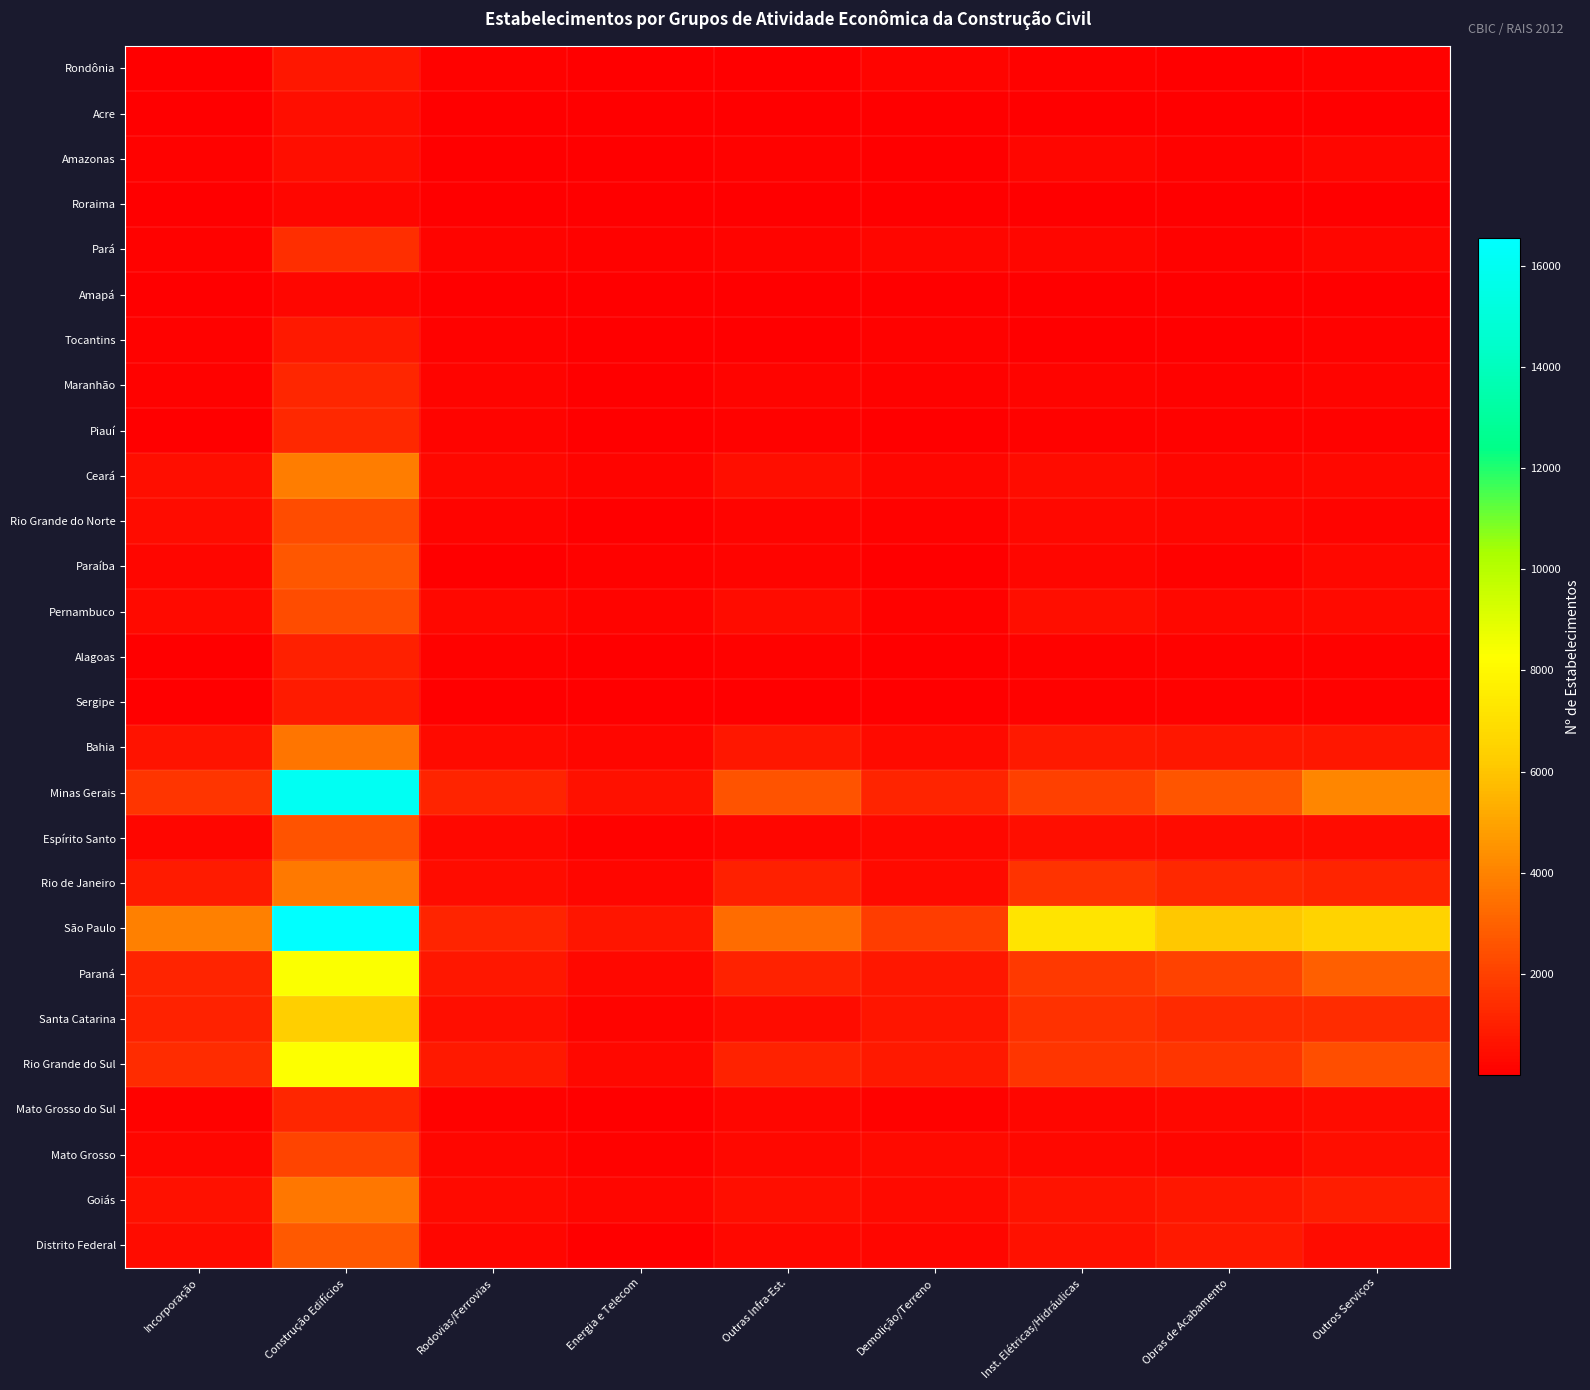

Reading left to right, list all the values displayed in this chart.

Rondônia: Incorporação=45	Construção Edifícios=743	Rodovias/Ferrovias=102	Energia e Telecom=56	Outras Infra-Est.=53	Demolição/Terreno=163	Inst. Elétricas/Hidráulicas=129	Obras de Acabamento=55	Outros Serviços=130
Acre: Incorporação=10	Construção Edifícios=470	Rodovias/Ferrovias=17	Energia e Telecom=14	Outras Infra-Est.=28	Demolição/Terreno=40	Inst. Elétricas/Hidráulicas=27	Obras de Acabamento=7	Outros Serviços=32
Amazonas: Incorporação=82	Construção Edifícios=494	Rodovias/Ferrovias=35	Energia e Telecom=31	Outras Infra-Est.=69	Demolição/Terreno=49	Inst. Elétricas/Hidráulicas=212	Obras de Acabamento=122	Outros Serviços=243
Roraima: Incorporação=8	Construção Edifícios=198	Rodovias/Ferrovias=7	Energia e Telecom=6	Outras Infra-Est.=21	Demolição/Terreno=15	Inst. Elétricas/Hidráulicas=31	Obras de Acabamento=2	Outros Serviços=12
Pará: Incorporação=124	Construção Edifícios=1450	Rodovias/Ferrovias=173	Energia e Telecom=87	Outras Infra-Est.=195	Demolição/Terreno=240	Inst. Elétricas/Hidráulicas=222	Obras de Acabamento=103	Outros Serviços=200
Amapá: Incorporação=8	Construção Edifícios=201	Rodovias/Ferrovias=18	Energia e Telecom=17	Outras Infra-Est.=7	Demolição/Terreno=12	Inst. Elétricas/Hidráulicas=25	Obras de Acabamento=10	Outros Serviços=29
Tocantins: Incorporação=67	Construção Edifícios=794	Rodovias/Ferrovias=113	Energia e Telecom=65	Outras Infra-Est.=29	Demolição/Terreno=70	Inst. Elétricas/Hidráulicas=52	Obras de Acabamento=33	Outros Serviços=101
Maranhão: Incorporação=73	Construção Edifícios=1183	Rodovias/Ferrovias=134	Energia e Telecom=56	Outras Infra-Est.=144	Demolição/Terreno=99	Inst. Elétricas/Hidráulicas=141	Obras de Acabamento=87	Outros Serviços=162
Piauí: Incorporação=58	Construção Edifícios=1231	Rodovias/Ferrovias=160	Energia e Telecom=50	Outras Infra-Est.=123	Demolição/Terreno=25	Inst. Elétricas/Hidráulicas=81	Obras de Acabamento=76	Outros Serviços=85
Ceará: Incorporação=479	Construção Edifícios=3818	Rodovias/Ferrovias=307	Energia e Telecom=194	Outras Infra-Est.=488	Demolição/Terreno=224	Inst. Elétricas/Hidráulicas=438	Obras de Acabamento=249	Outros Serviços=276
Rio Grande do Norte: Incorporação=444	Construção Edifícios=2327	Rodovias/Ferrovias=144	Energia e Telecom=43	Outras Infra-Est.=168	Demolição/Terreno=87	Inst. Elétricas/Hidráulicas=269	Obras de Acabamento=203	Outros Serviços=174
Paraíba: Incorporação=232	Construção Edifícios=2694	Rodovias/Ferrovias=56	Energia e Telecom=70	Outras Infra-Est.=169	Demolição/Terreno=60	Inst. Elétricas/Hidráulicas=203	Obras de Acabamento=86	Outros Serviços=265
Pernambuco: Incorporação=366	Construção Edifícios=2357	Rodovias/Ferrovias=275	Energia e Telecom=179	Outras Infra-Est.=399	Demolição/Terreno=124	Inst. Elétricas/Hidráulicas=483	Obras de Acabamento=301	Outros Serviços=383
Alagoas: Incorporação=52	Construção Edifícios=983	Rodovias/Ferrovias=69	Energia e Telecom=46	Outras Infra-Est.=98	Demolição/Terreno=48	Inst. Elétricas/Hidráulicas=121	Obras de Acabamento=113	Outros Serviços=122
Sergipe: Incorporação=53	Construção Edifícios=903	Rodovias/Ferrovias=32	Energia e Telecom=35	Outras Infra-Est.=48	Demolição/Terreno=44	Inst. Elétricas/Hidráulicas=102	Obras de Acabamento=102	Outros Serviços=89
Bahia: Incorporação=632	Construção Edifícios=3595	Rodovias/Ferrovias=355	Energia e Telecom=242	Outras Infra-Est.=730	Demolição/Terreno=374	Inst. Elétricas/Hidráulicas=798	Obras de Acabamento=755	Outros Serviços=758
Minas Gerais: Incorporação=1632	Construção Edifícios=16040	Rodovias/Ferrovias=1159	Energia e Telecom=570	Outras Infra-Est.=2555	Demolição/Terreno=1155	Inst. Elétricas/Hidráulicas=1991	Obras de Acabamento=2593	Outros Serviços=4127
Espírito Santo: Incorporação=250	Construção Edifícios=2531	Rodovias/Ferrovias=268	Energia e Telecom=79	Outras Infra-Est.=247	Demolição/Terreno=270	Inst. Elétricas/Hidráulicas=466	Obras de Acabamento=431	Outros Serviços=403
Rio de Janeiro: Incorporação=894	Construção Edifícios=3702	Rodovias/Ferrovias=418	Energia e Telecom=223	Outras Infra-Est.=1027	Demolição/Terreno=387	Inst. Elétricas/Hidráulicas=1560	Obras de Acabamento=1257	Outros Serviços=1150
São Paulo: Incorporação=3924	Construção Edifícios=16534	Rodovias/Ferrovias=1115	Energia e Telecom=705	Outras Infra-Est.=3303	Demolição/Terreno=1890	Inst. Elétricas/Hidráulicas=7200	Obras de Acabamento=6103	Outros Serviços=6516
Paraná: Incorporação=1124	Construção Edifícios=8342	Rodovias/Ferrovias=719	Energia e Telecom=268	Outras Infra-Est.=1068	Demolição/Terreno=734	Inst. Elétricas/Hidráulicas=1746	Obras de Acabamento=2030	Outros Serviços=2916
Santa Catarina: Incorporação=1077	Construção Edifícios=6386	Rodovias/Ferrovias=489	Energia e Telecom=174	Outras Infra-Est.=450	Demolição/Terreno=649	Inst. Elétricas/Hidráulicas=1491	Obras de Acabamento=1325	Outros Serviços=1401
Rio Grande do Sul: Incorporação=1386	Construção Edifícios=8303	Rodovias/Ferrovias=825	Energia e Telecom=307	Outras Infra-Est.=1050	Demolição/Terreno=796	Inst. Elétricas/Hidráulicas=1674	Obras de Acabamento=1678	Outros Serviços=2426
Mato Grosso do Sul: Incorporação=112	Construção Edifícios=1192	Rodovias/Ferrovias=129	Energia e Telecom=63	Outras Infra-Est.=216	Demolição/Terreno=117	Inst. Elétricas/Hidráulicas=255	Obras de Acabamento=266	Outros Serviços=423
Mato Grosso: Incorporação=200	Construção Edifícios=2097	Rodovias/Ferrovias=210	Energia e Telecom=93	Outras Infra-Est.=263	Demolição/Terreno=338	Inst. Elétricas/Hidráulicas=292	Obras de Acabamento=210	Outros Serviços=504
Goiás: Incorporação=539	Construção Edifícios=3639	Rodovias/Ferrovias=381	Energia e Telecom=221	Outras Infra-Est.=474	Demolição/Terreno=375	Inst. Elétricas/Hidráulicas=585	Obras de Acabamento=725	Outros Serviços=936
Distrito Federal: Incorporação=418	Construção Edifícios=2715	Rodovias/Ferrovias=219	Energia e Telecom=59	Outras Infra-Est.=261	Demolição/Terreno=205	Inst. Elétricas/Hidráulicas=573	Obras de Acabamento=785	Outros Serviços=434